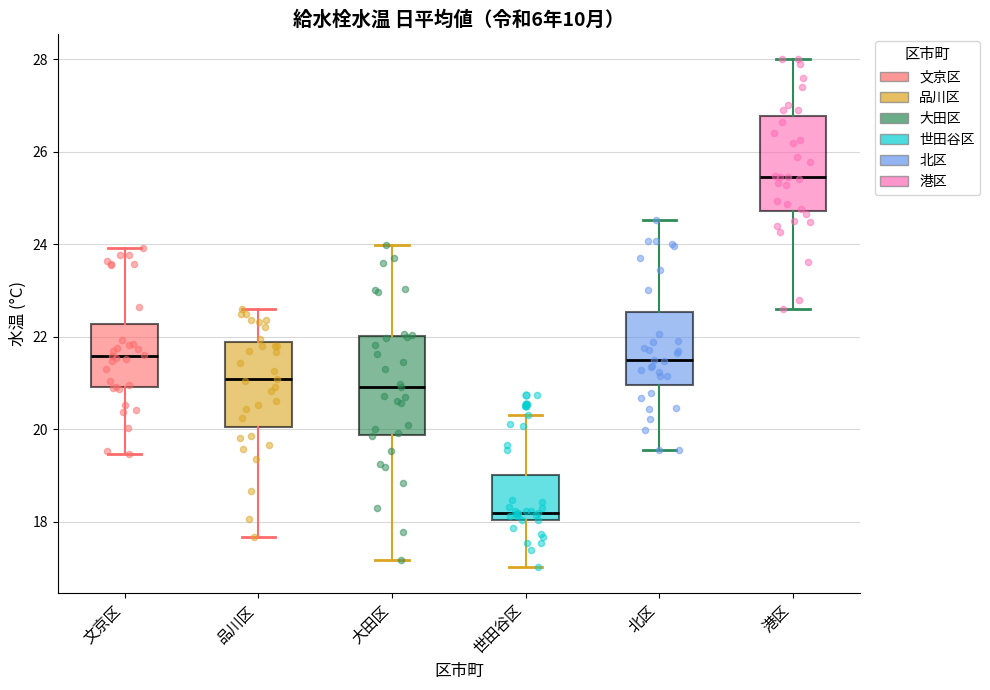

Reading left to right, transcribe this box plot: for each box, give where its median line is, the range the box spans, and where its two whiskers end, as read against the y-axis. The values are not printed on the chart, so give them approximately, as read against the axis.

文京区: median 21.6, box 21.0 to 22.2, whiskers 19.4 to 24.0
品川区: median 21.0, box 20.0 to 21.8, whiskers 17.6 to 22.6
大田区: median 21.0, box 19.8 to 22.0, whiskers 17.2 to 24.0
世田谷区: median 18.2, box 18.0 to 19.0, whiskers 17.0 to 20.4
北区: median 21.6, box 21.0 to 22.6, whiskers 19.6 to 24.6
港区: median 25.4, box 24.8 to 26.8, whiskers 22.6 to 28.0